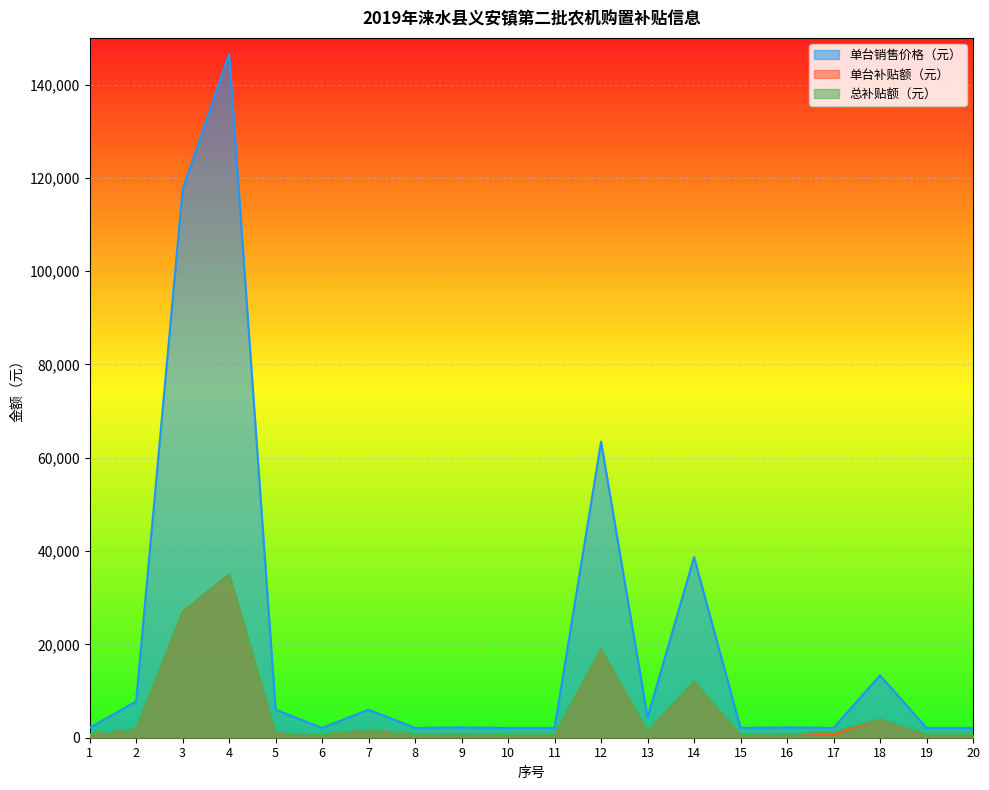

Which series has the widest spread of values?

单台销售价格（元）